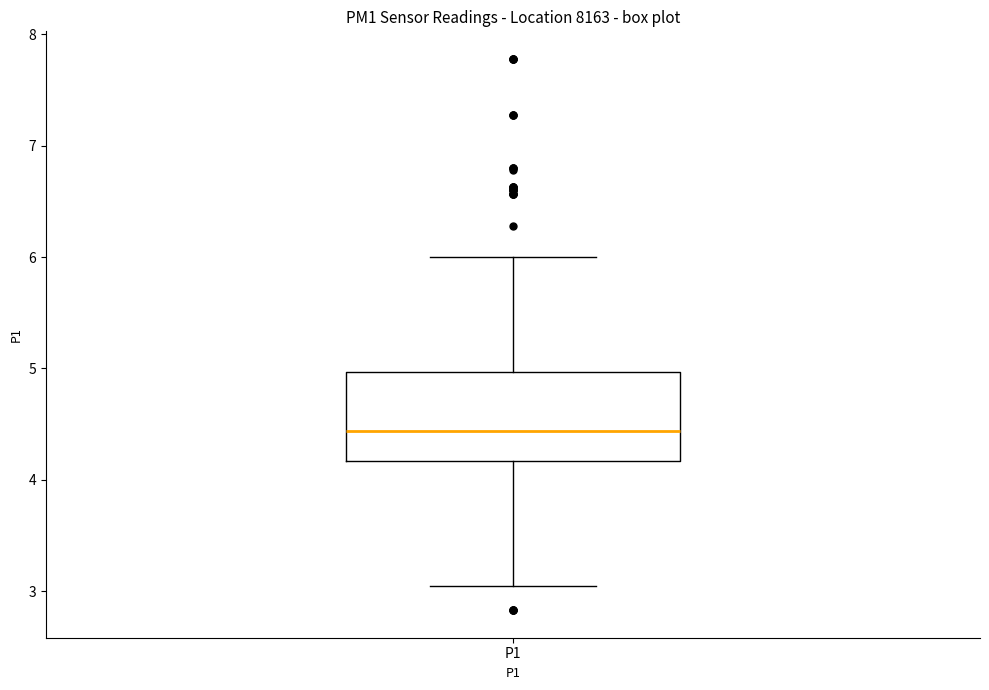

Transcribe this box plot: give where the median line is, the range the box spans, and where the two whiskers end, as read against the y-axis. The values are not printed on the chart, so give them approximately, as read against the axis.

median 4.4, box 4.2 to 5.0, whiskers 3.1 to 6.0